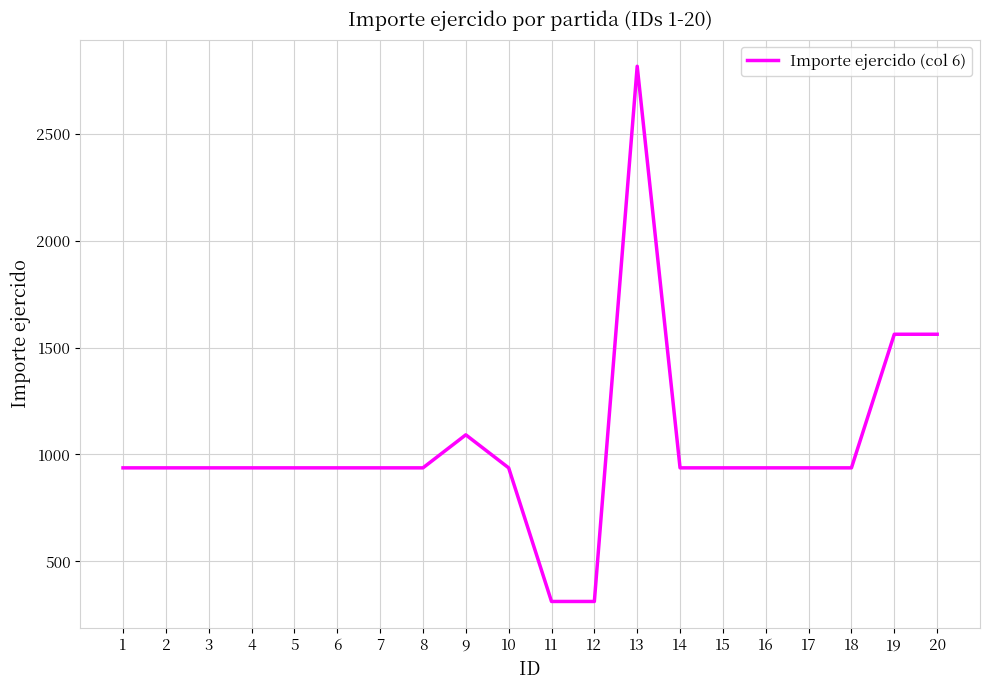

What is the ratio of the value at 5 to the value at 17?

1.0